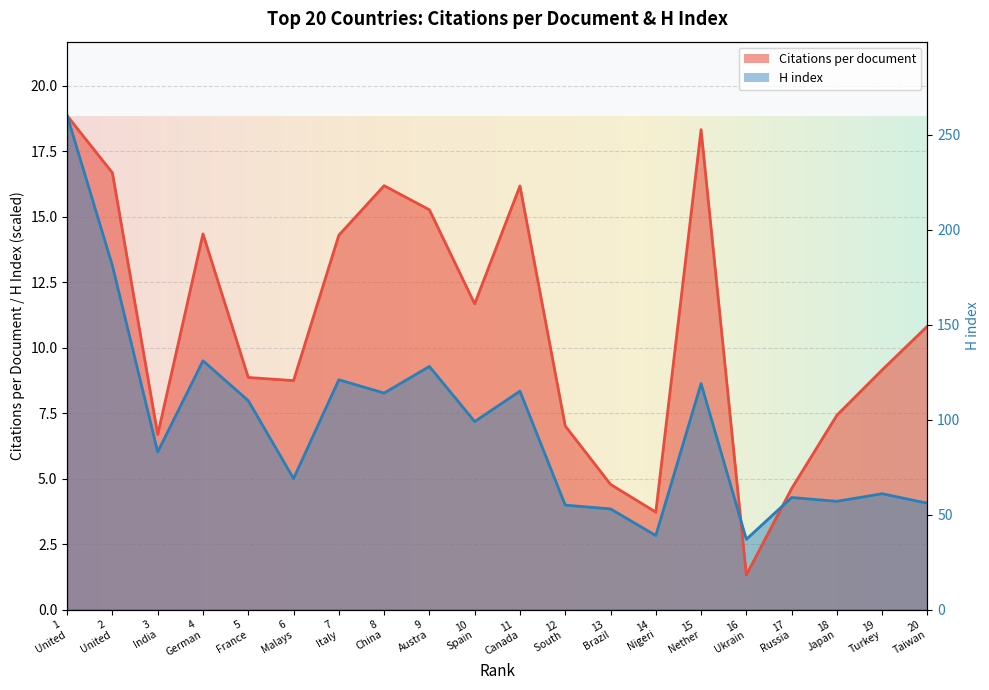

Rank the series by their maximum value, from lowest to highest.

Citations per document, H index